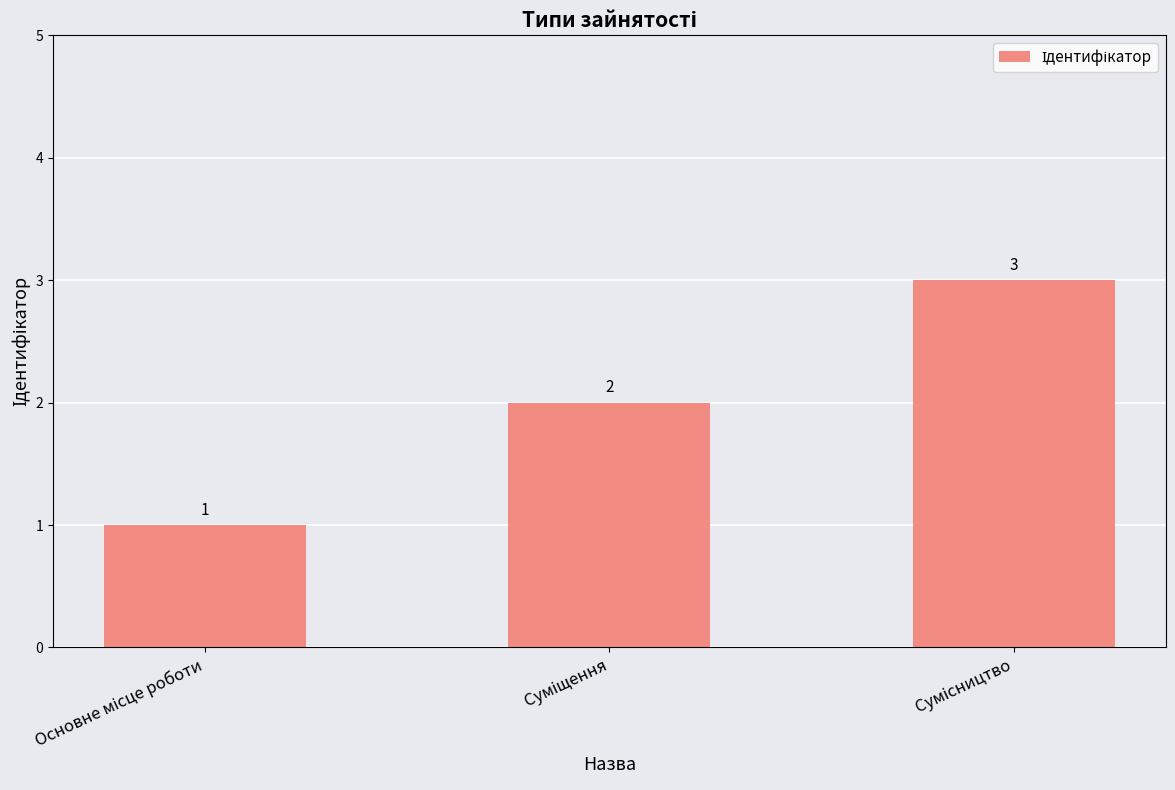

Count the values in the range 1 to 3.

3